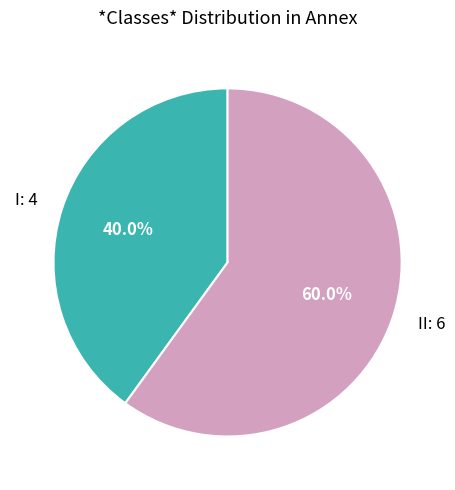

Which slice is the largest?

II